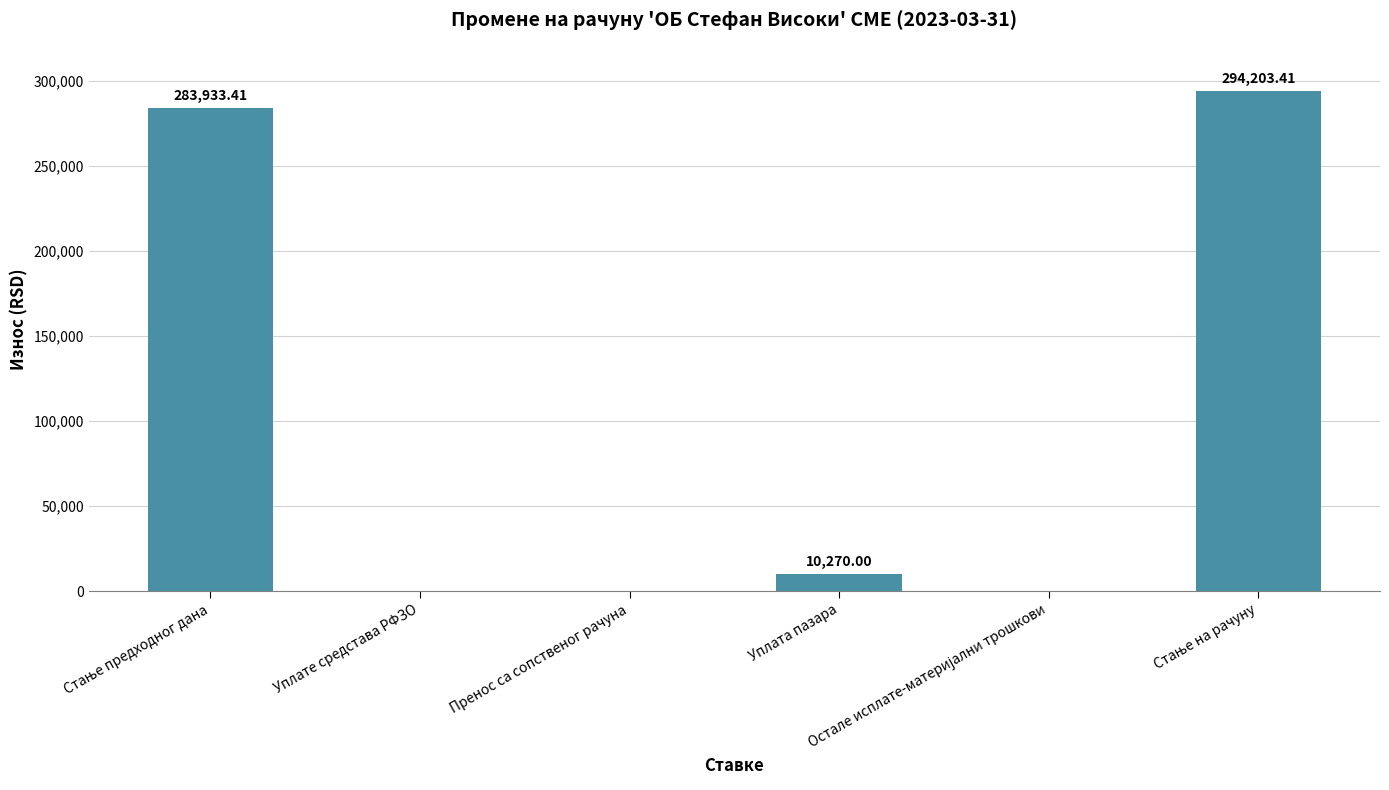

What is the label of the 1st bar from the right?

Стање на рачуну